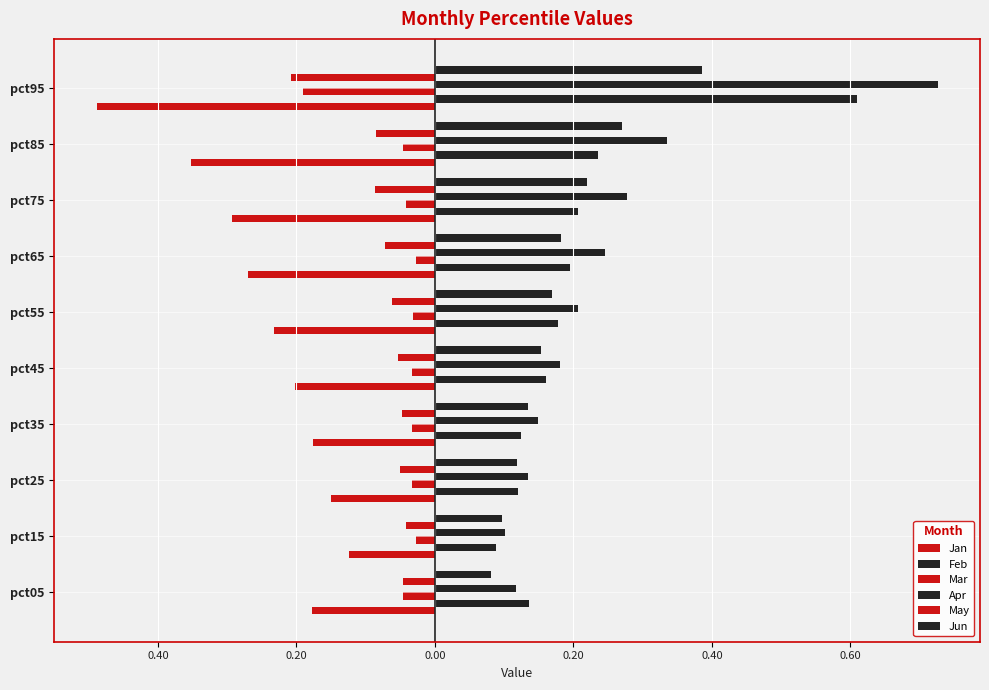

Reading left to right, list all the values displayed in this chart.

Jan: -0.2	-0.1	-0.1	-0.2	-0.2	-0.2	-0.3	-0.3	-0.4	-0.5
Feb: 0.1	0.1	0.1	0.1	0.2	0.2	0.2	0.2	0.2	0.6
Mar: -0.0	-0.0	-0.0	-0.0	-0.0	-0.0	-0.0	-0.0	-0.0	-0.2
Apr: 0.1	0.1	0.1	0.1	0.2	0.2	0.2	0.3	0.3	0.7
May: -0.0	-0.0	-0.1	-0.0	-0.1	-0.1	-0.1	-0.1	-0.1	-0.2
Jun: 0.1	0.1	0.1	0.1	0.2	0.2	0.2	0.2	0.3	0.4